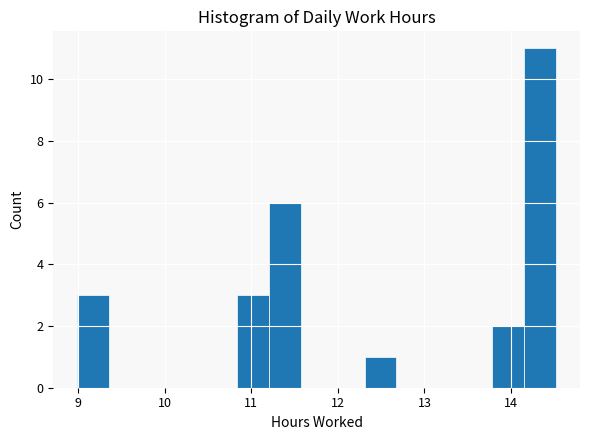

Around what value on the x-axis is the tallest bar? Give the approximate position of its centre, as read against the axis.

14.3